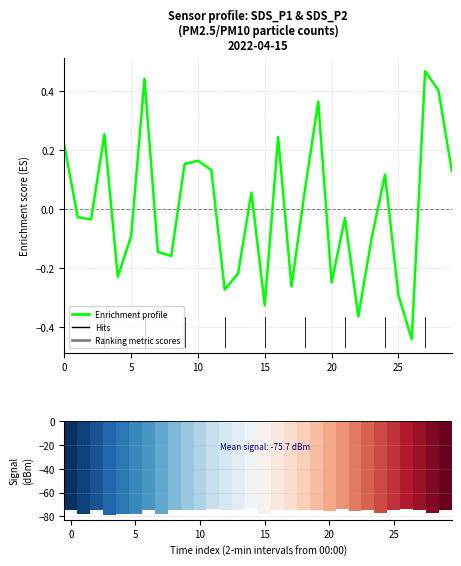

What is the difference between the second highest and second lowest values?

0.8